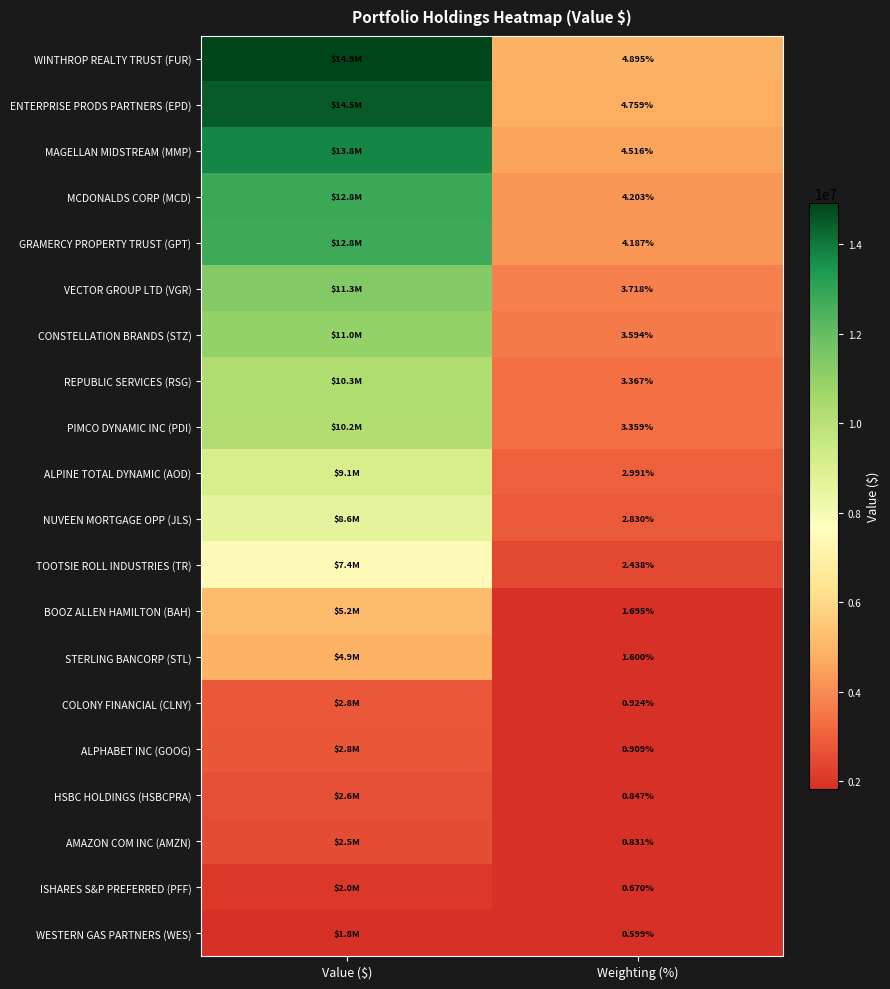

What is the total value across all series at Weighting (%)?

52.9